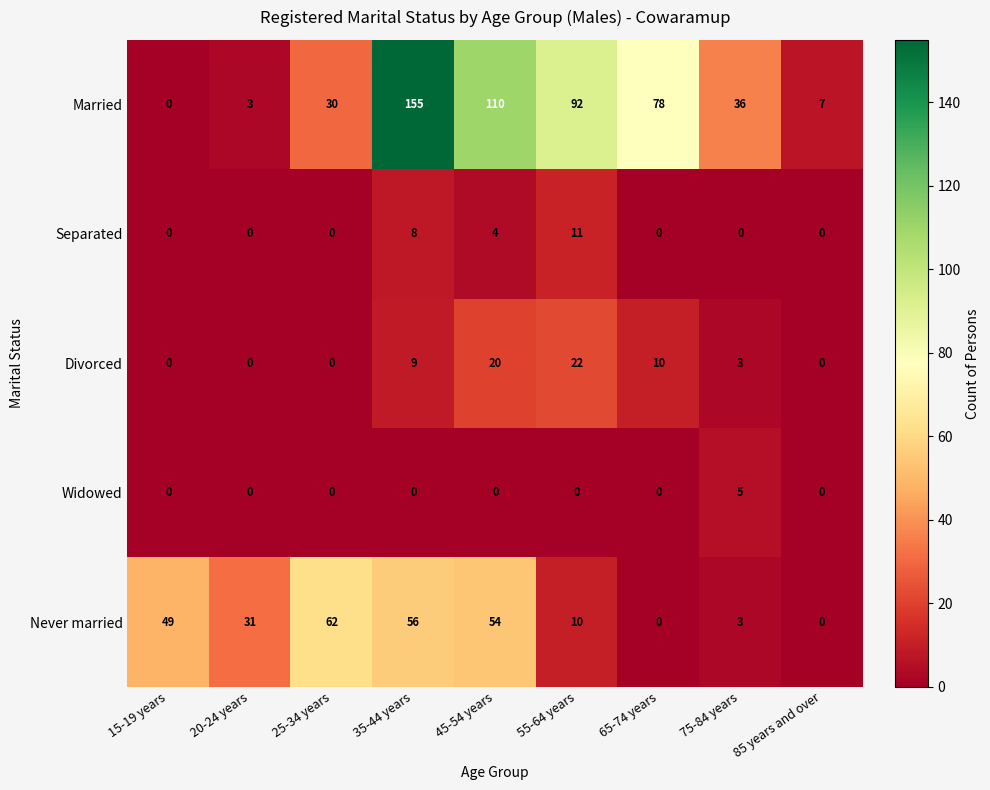

Between 20-24 years and 25-34 years, which series saw the biggest shift?

Never married